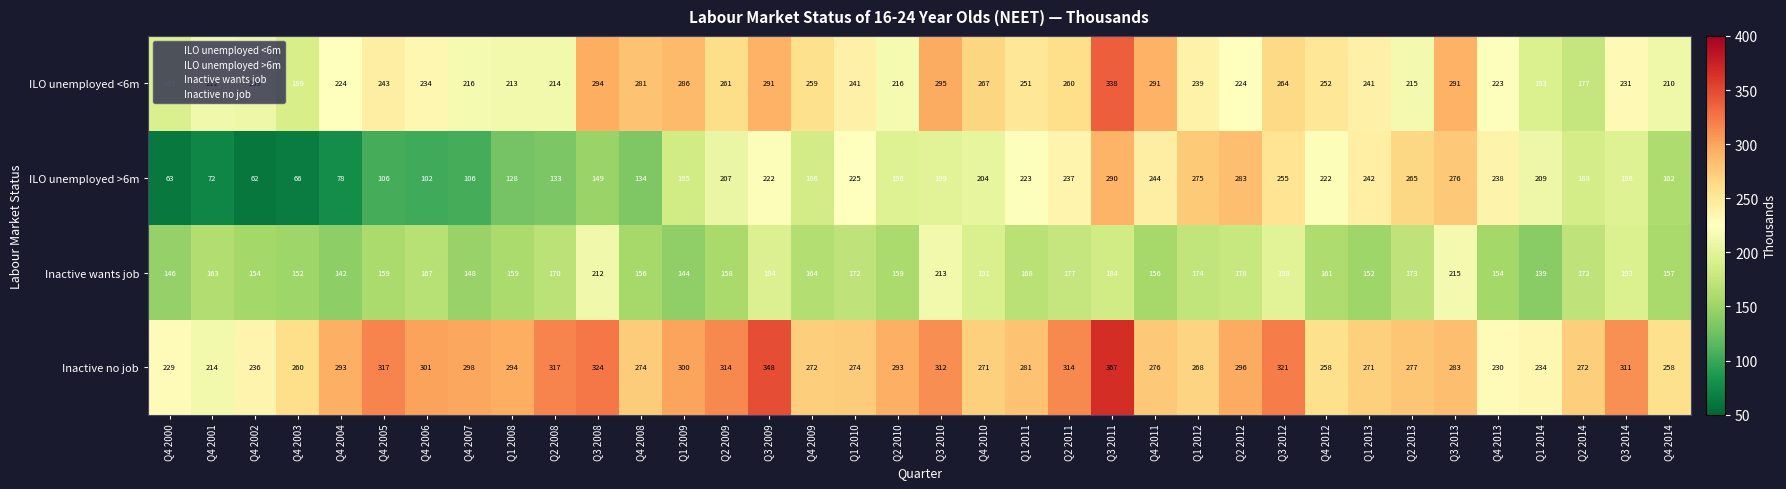

Rank the series at Q1 2010 from highest to lowest value.

Inactive no job, ILO unemployed <6m, ILO unemployed >6m, Inactive wants job